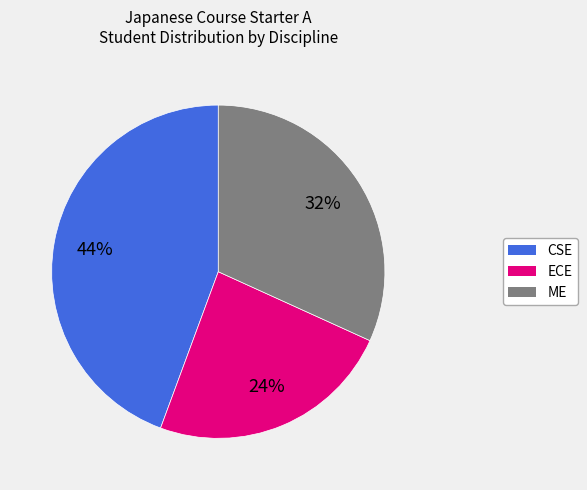

Does ECE account for over 50% of the chart?

No